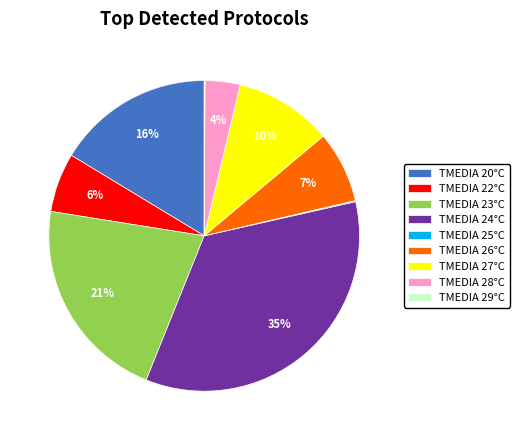

To the nearest percent, what portion does TMEDIA 27°C represent?

10%